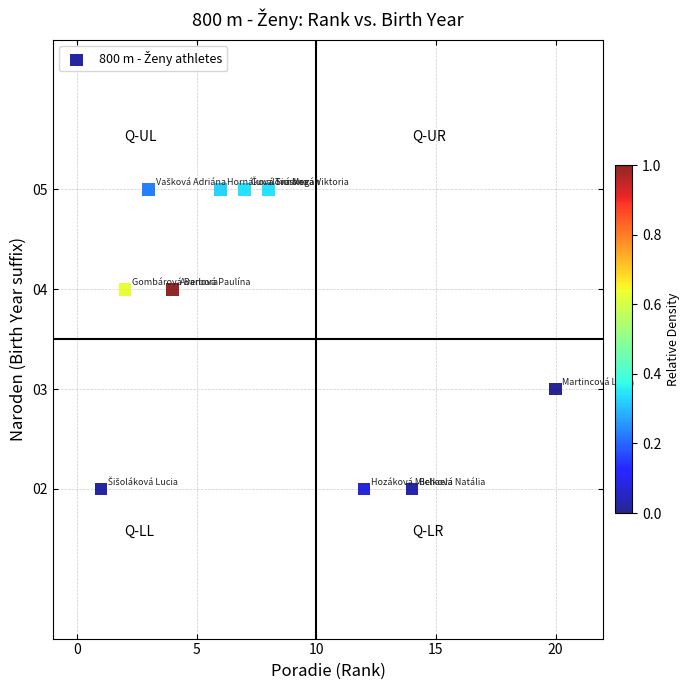

What is the range of X values (max minus min)?

19